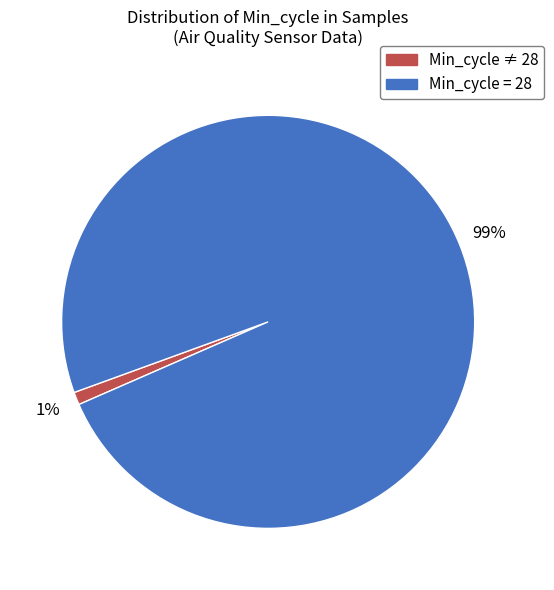

Is there any slice that represents more than half of the pie?

Yes